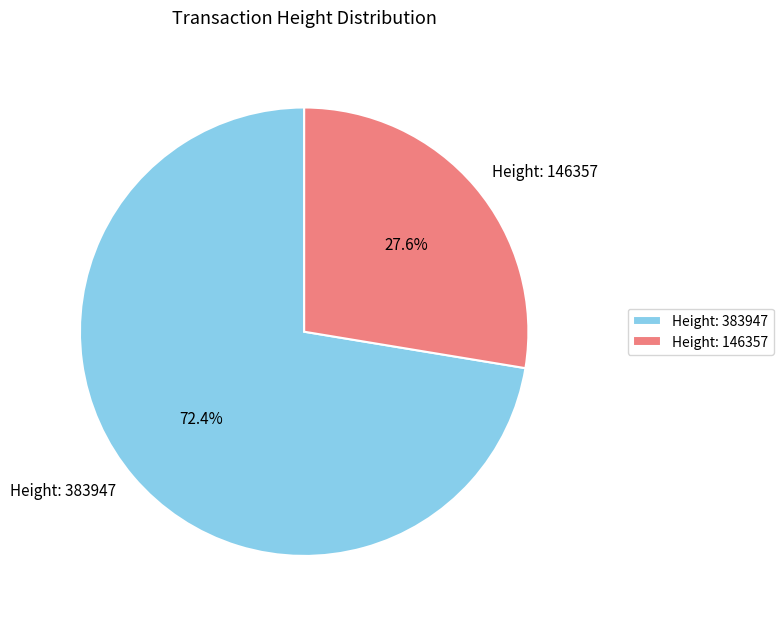

How many slices are in this pie chart?

2